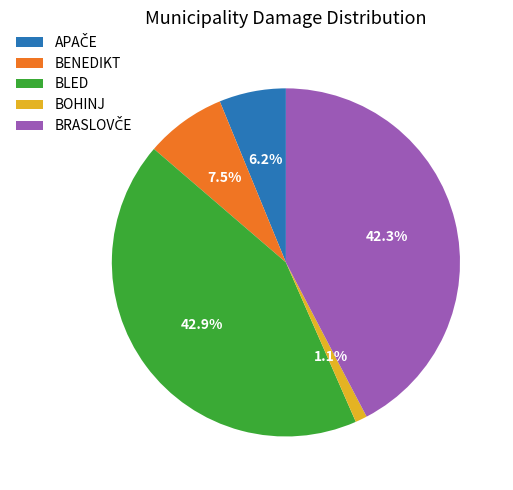

Which has a higher value, BENEDIKT or BOHINJ?

BENEDIKT